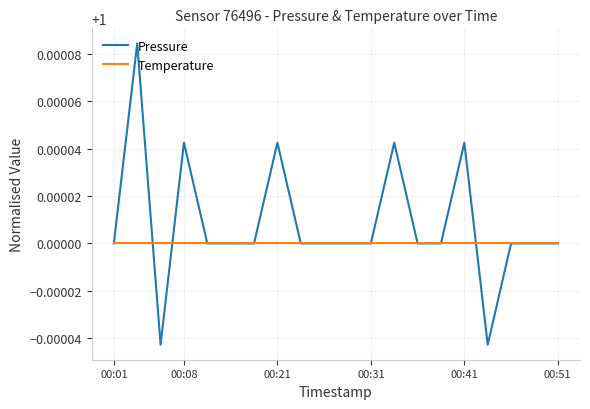

Does the chart have visible grid lines?

Yes